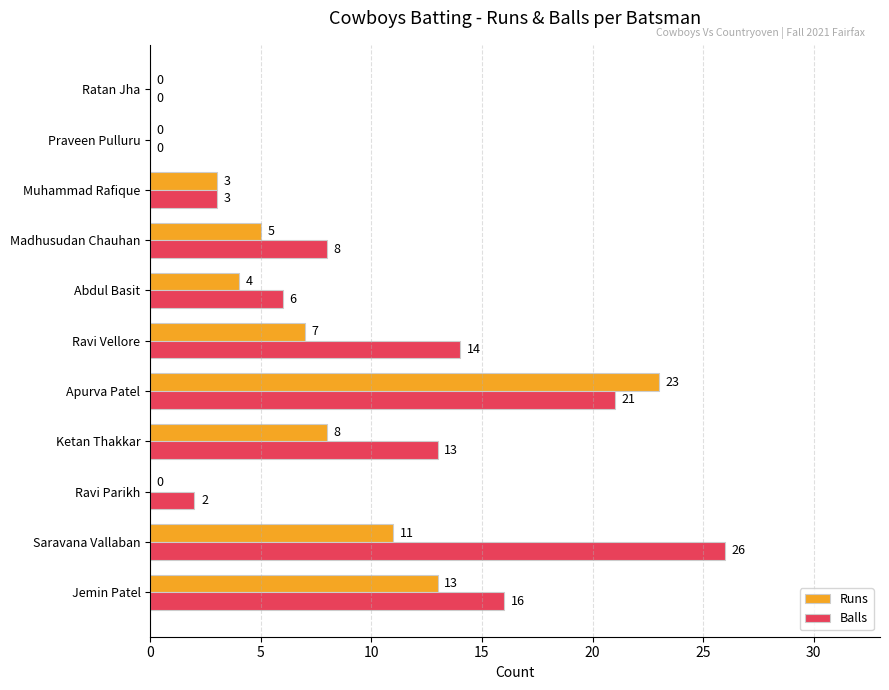

The Runs series shows 11 at Saravana Vallaban. True or false?

True